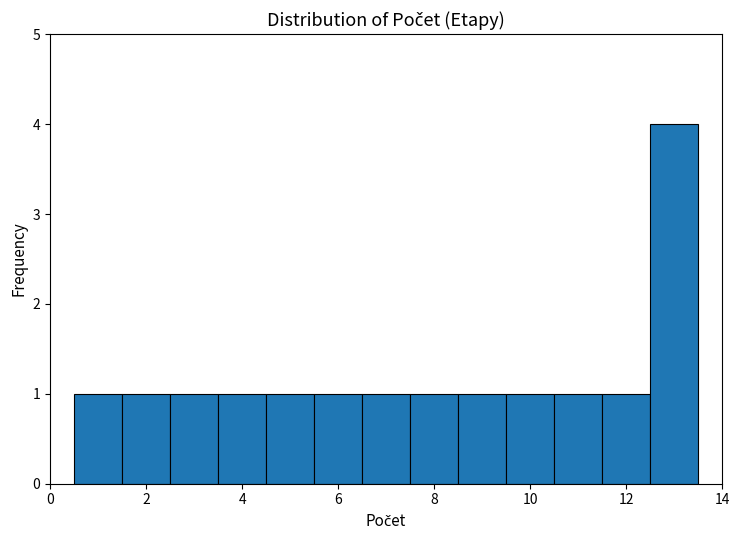

Reading left to right, list every bar in this chart as the range it spans on the x-axis followed by its height. Neither the bar edges nor the heights are printed on the chart, so give them approximately, as read against the axes.

0.5 to 1.5: 1
1.5 to 2.5: 1
2.5 to 3.5: 1
3.5 to 4.5: 1
4.5 to 5.5: 1
5.5 to 6.5: 1
6.5 to 7.5: 1
7.5 to 8.5: 1
8.5 to 9.5: 1
9.5 to 10.5: 1
10.5 to 11.5: 1
11.5 to 12.5: 1
12.5 to 13.5: 4